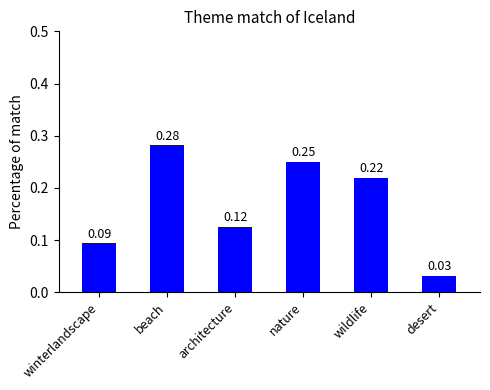

Which label corresponds to the smallest value in the chart?

desert